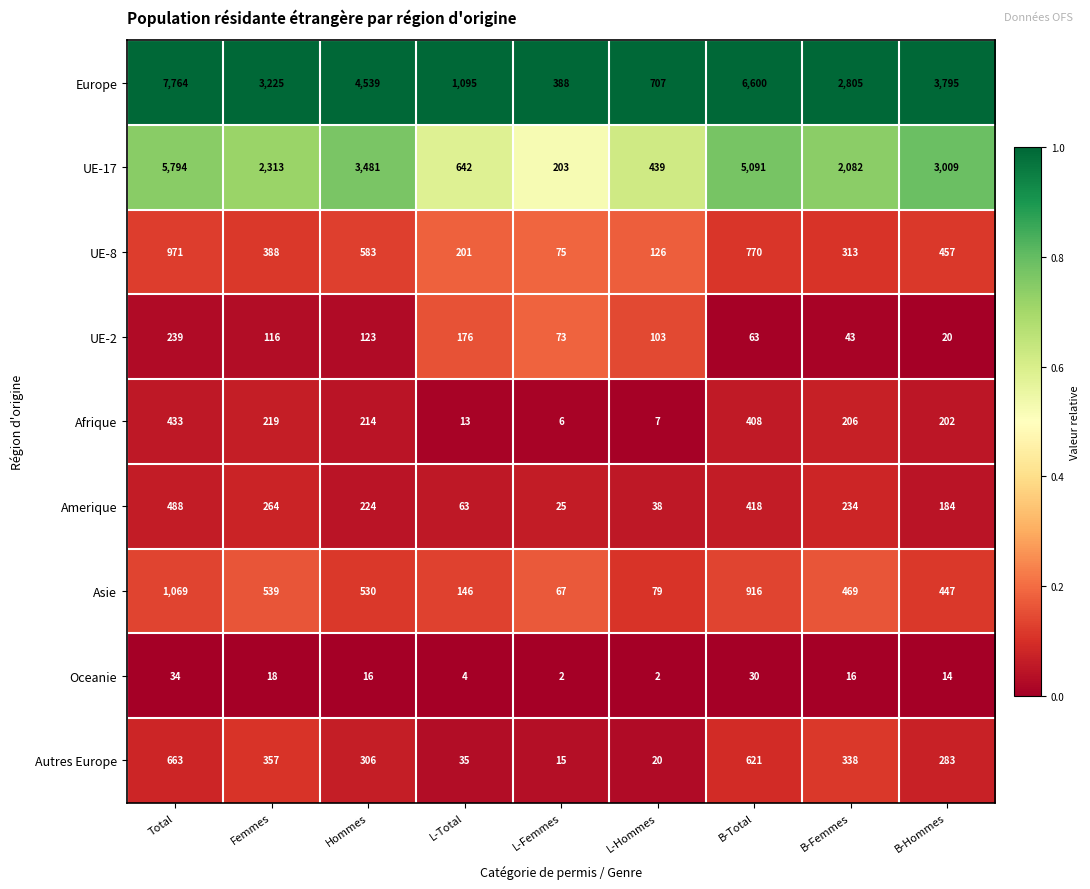

List the series in order of their peak value, lowest first.

Oceanie, UE-2, Afrique, Amerique, Autres Europe, UE-8, Asie, UE-17, Europe